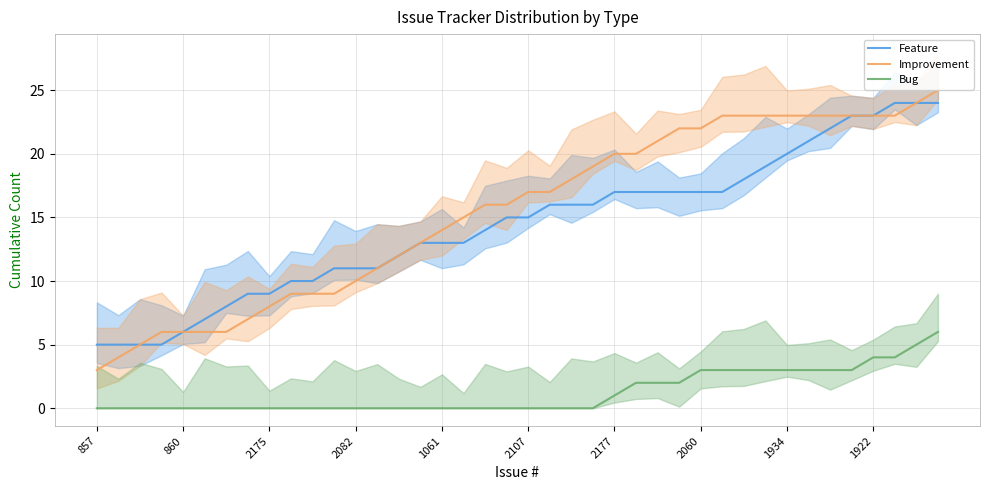

What is the lowest value of the Feature series?

5